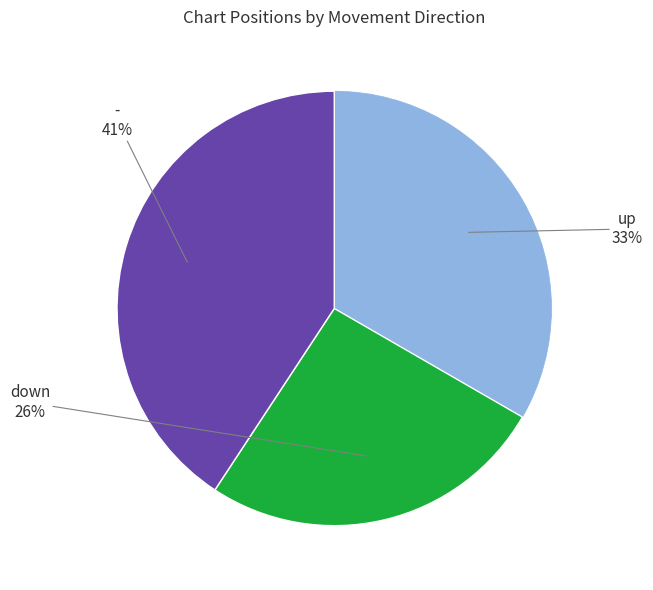

To the nearest percent, what is the average slice percentage?

33%